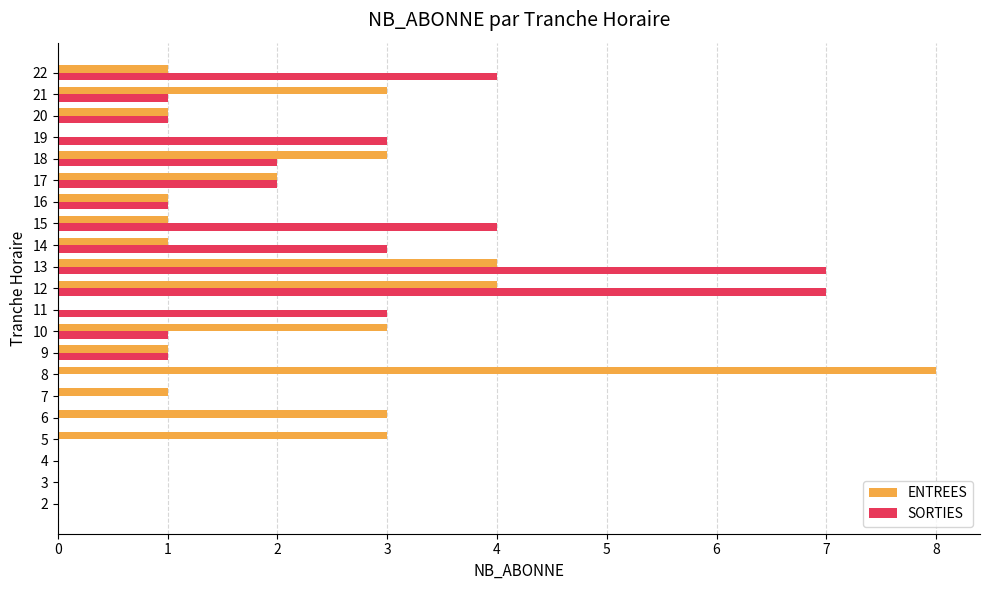

The value of ENTREES at 9 is 5. True or false?

False